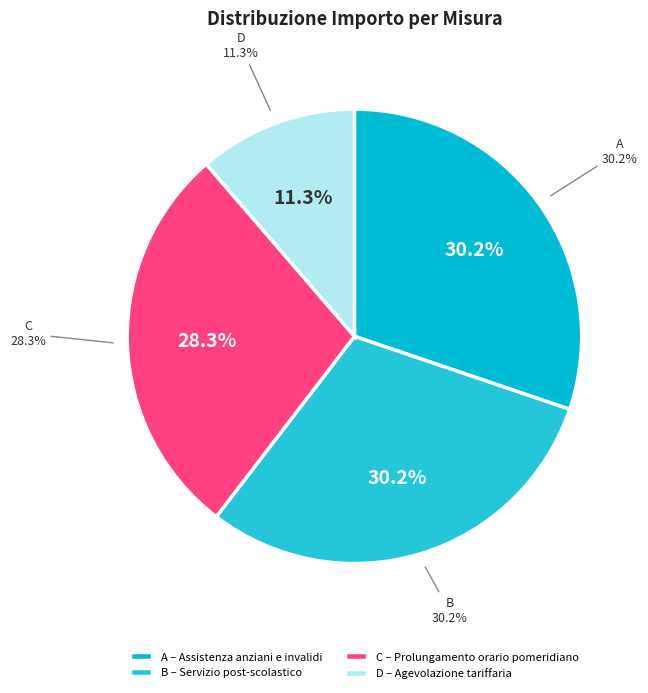

What is the change in value from A to D?

-7880